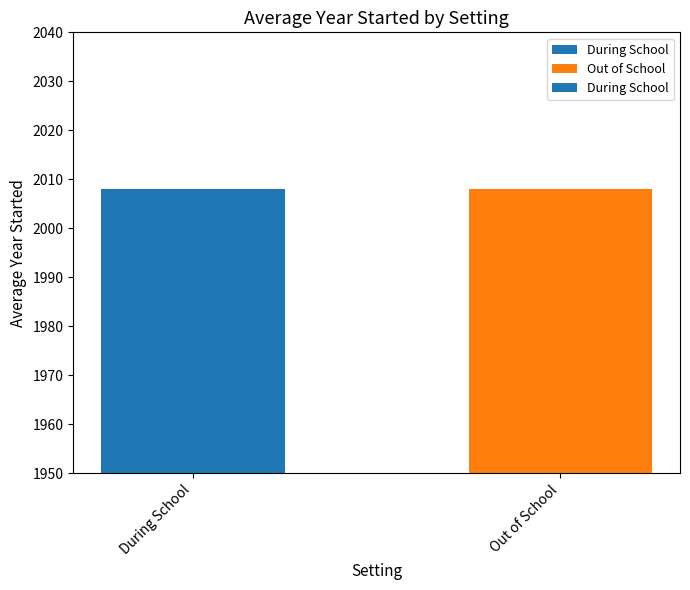

Approximately how many times larger is the value at Out of School compared to During School?

1.0